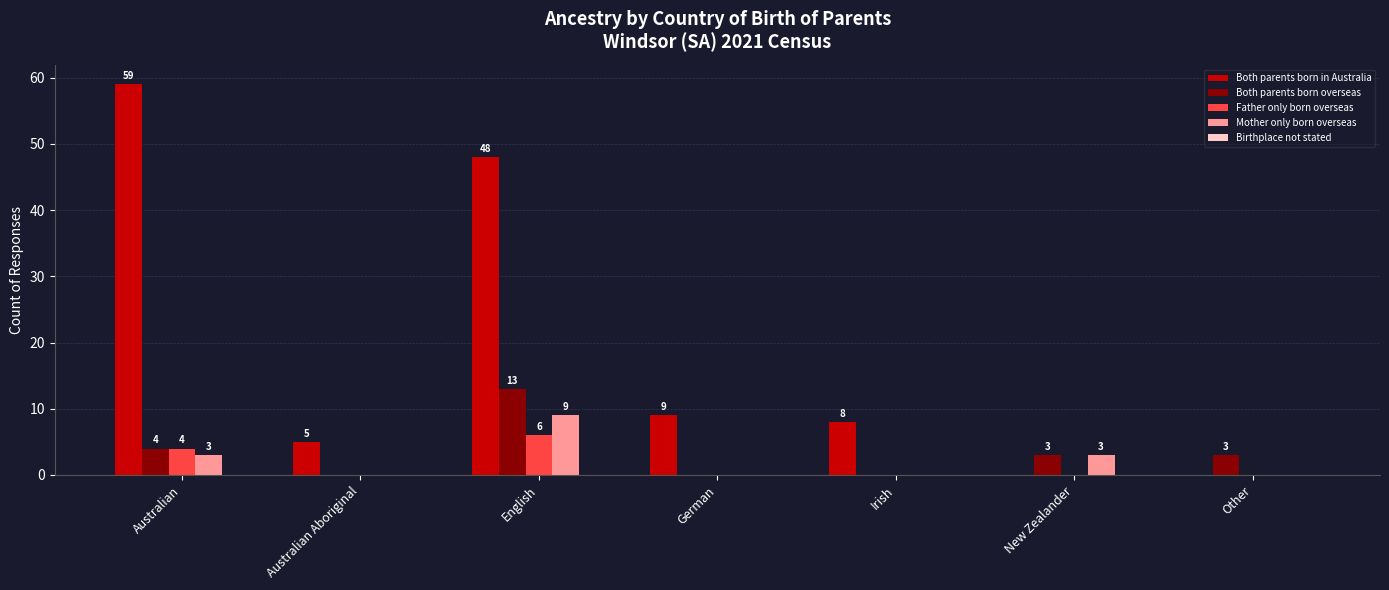

Which category has the highest value across all series?

Australian